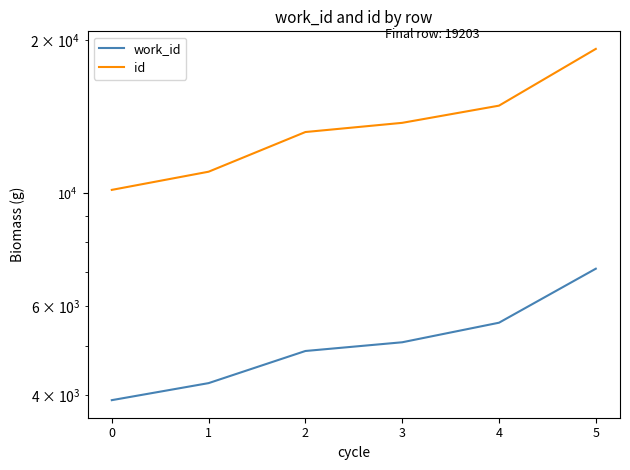

True or false: id has a value of 19683 at 2.

False